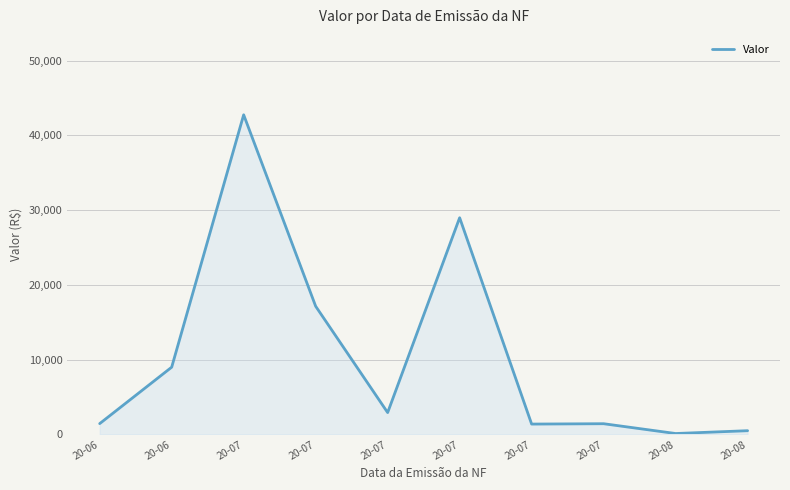

Between 20-07 and 20-08, which is larger?

20-07